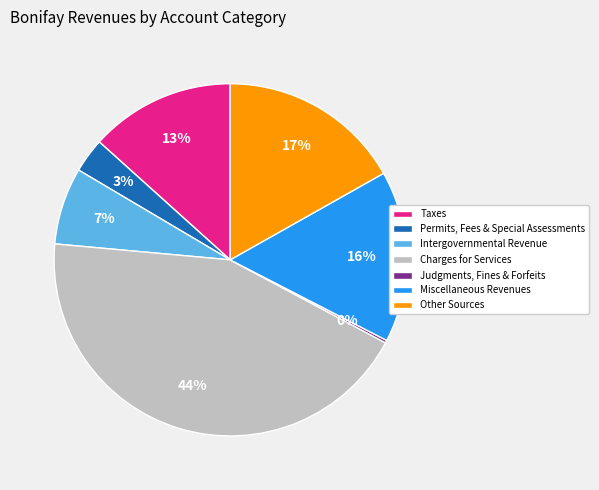

Does Other Sources represent more than half of the total?

No